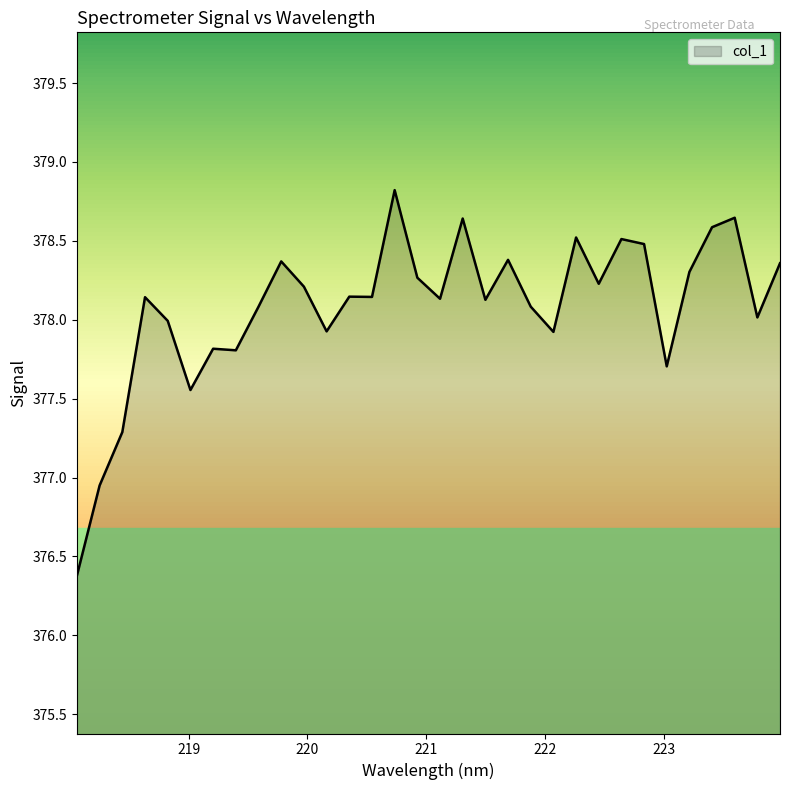

What is the minimum value shown in the chart?

376.4